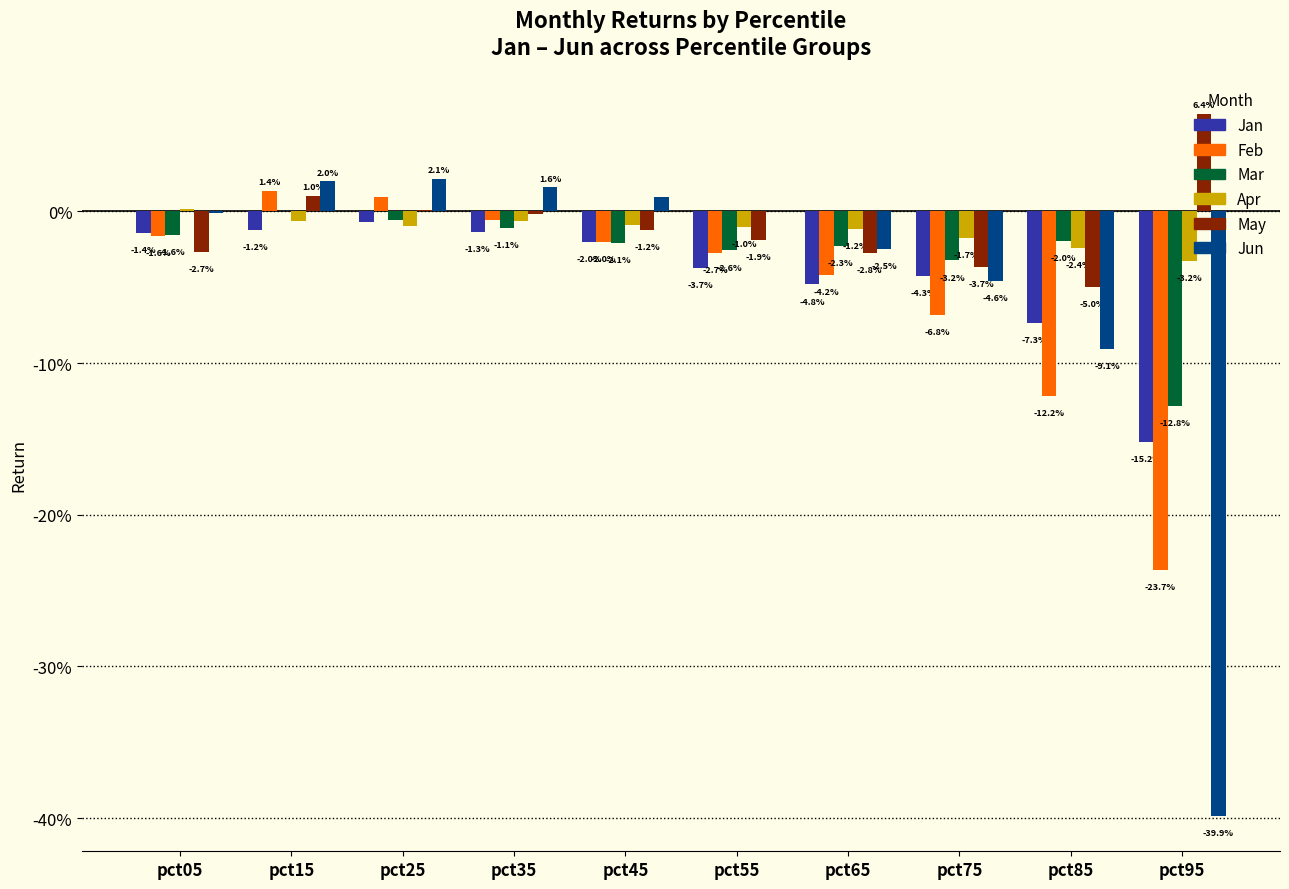

What are all the series names shown in the legend?

Jan, Feb, Mar, Apr, May, Jun